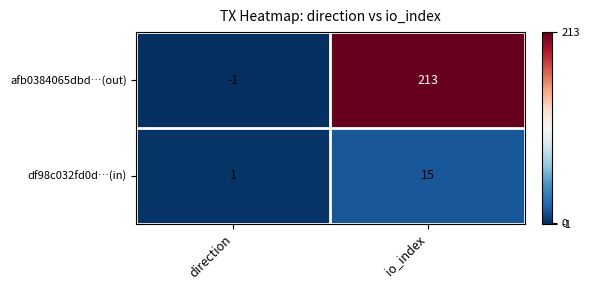

The afb0384065dbd…(out) series shows -1 at direction. True or false?

True